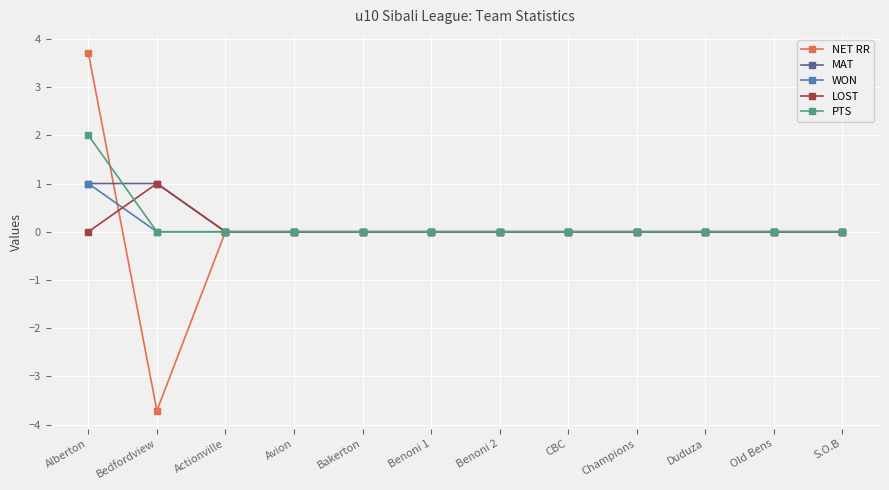

True or false: LOST has more than 0 points higher than both neighbors.

True